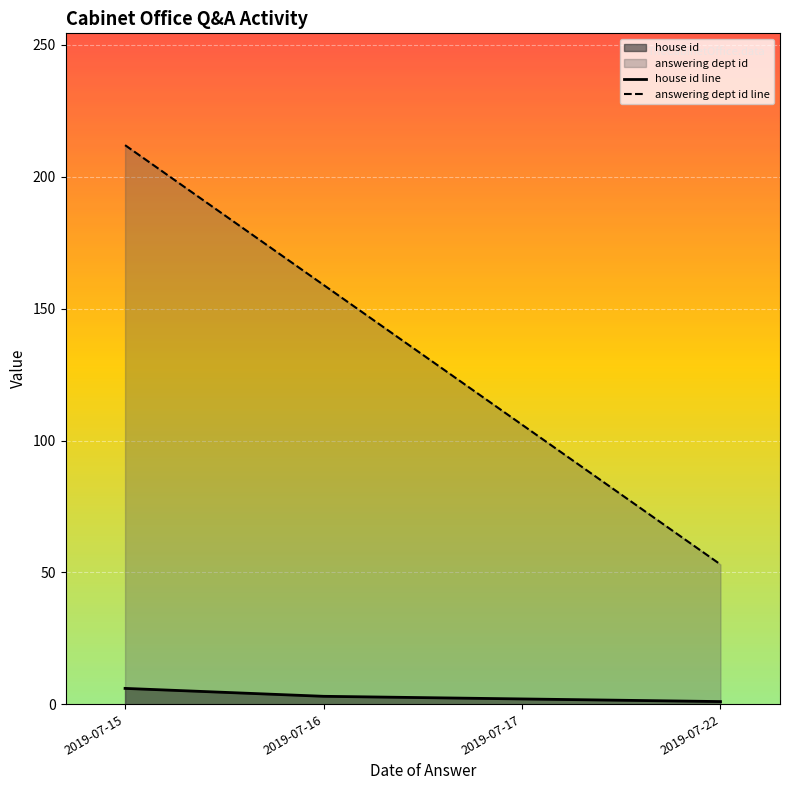

List the labels in order of answering dept id line value, largest first.

2019-07-15, 2019-07-16, 2019-07-17, 2019-07-22